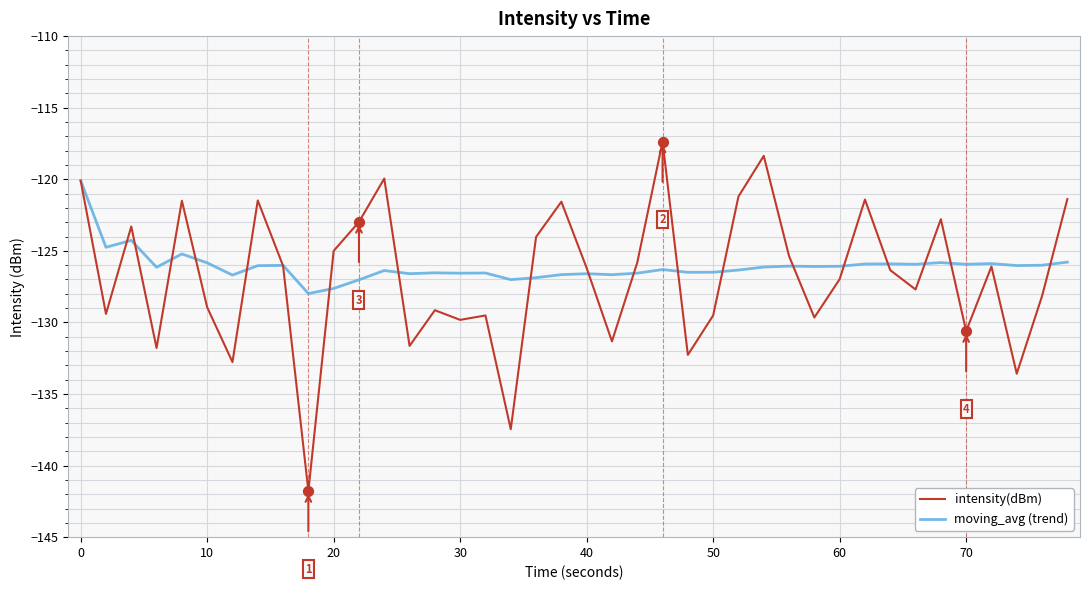

Rank the series by their maximum value, from highest to lowest.

intensity(dBm), moving_avg (trend)